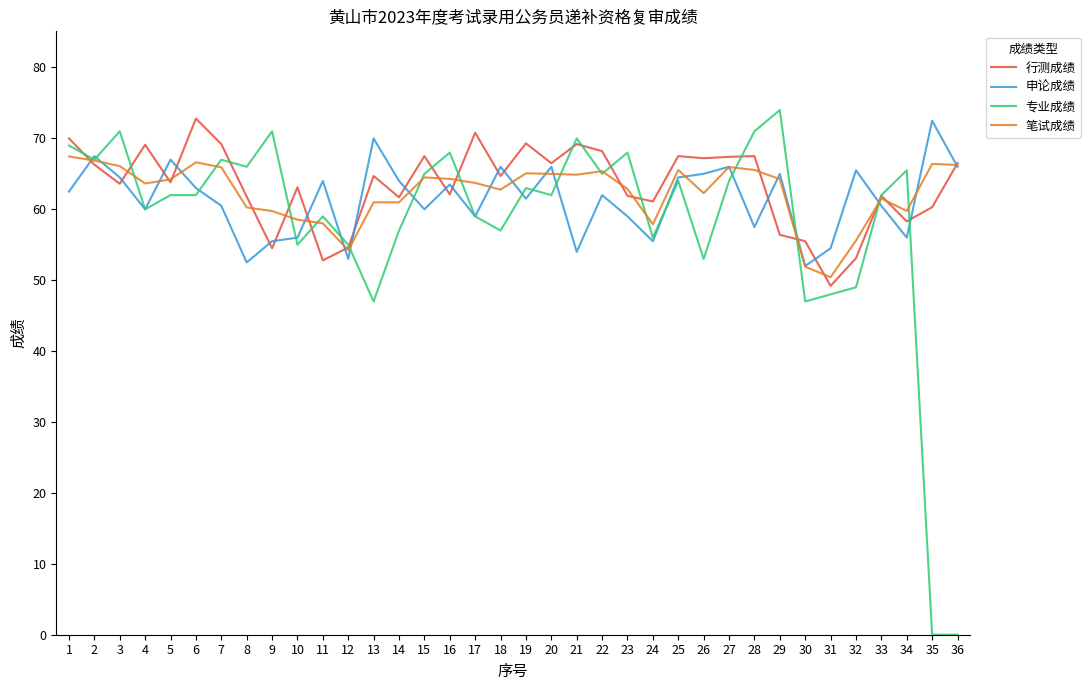

Is this an area chart (filled region under the line)?

No